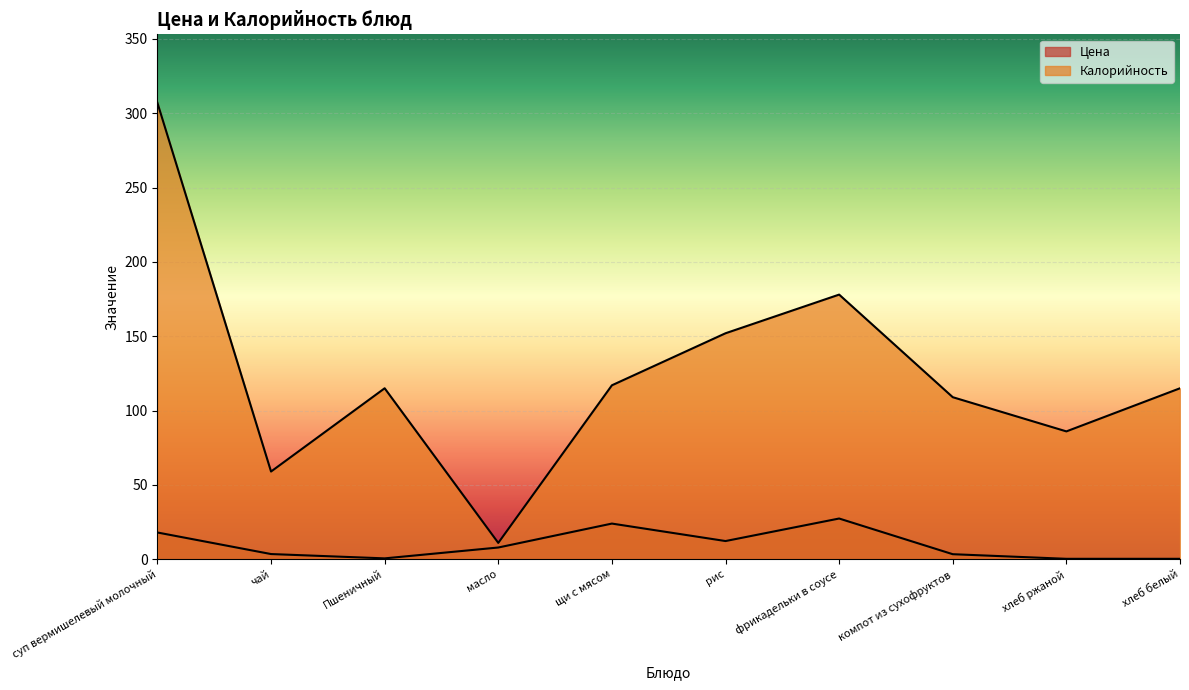

Which category has the highest value in the Калорийность series?

суп вермишелевый молочный